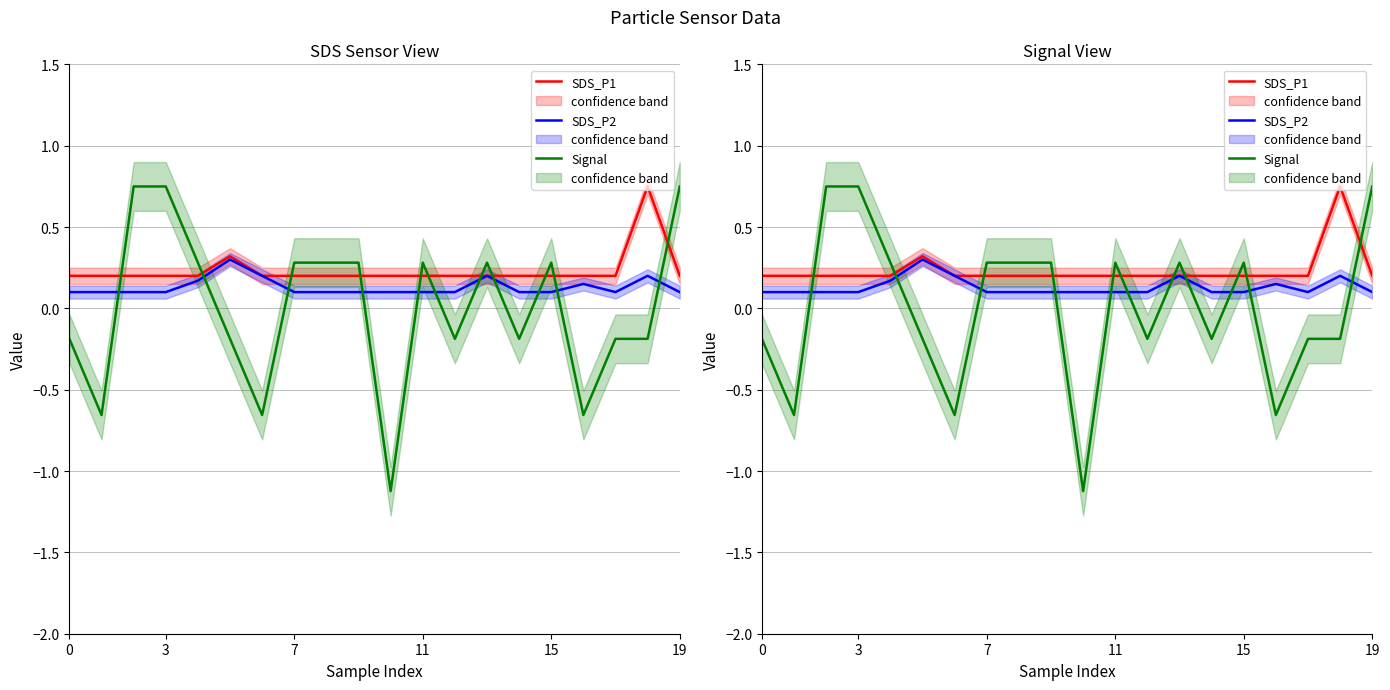

How many lines are shown in the chart?

3